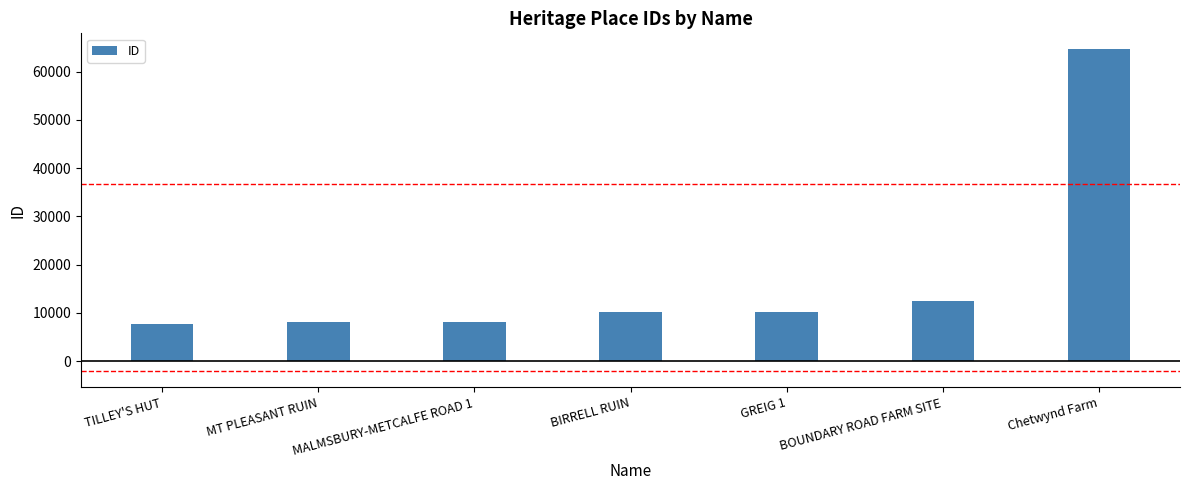

What is the label of the 7th bar from the right?

TILLEY'S HUT